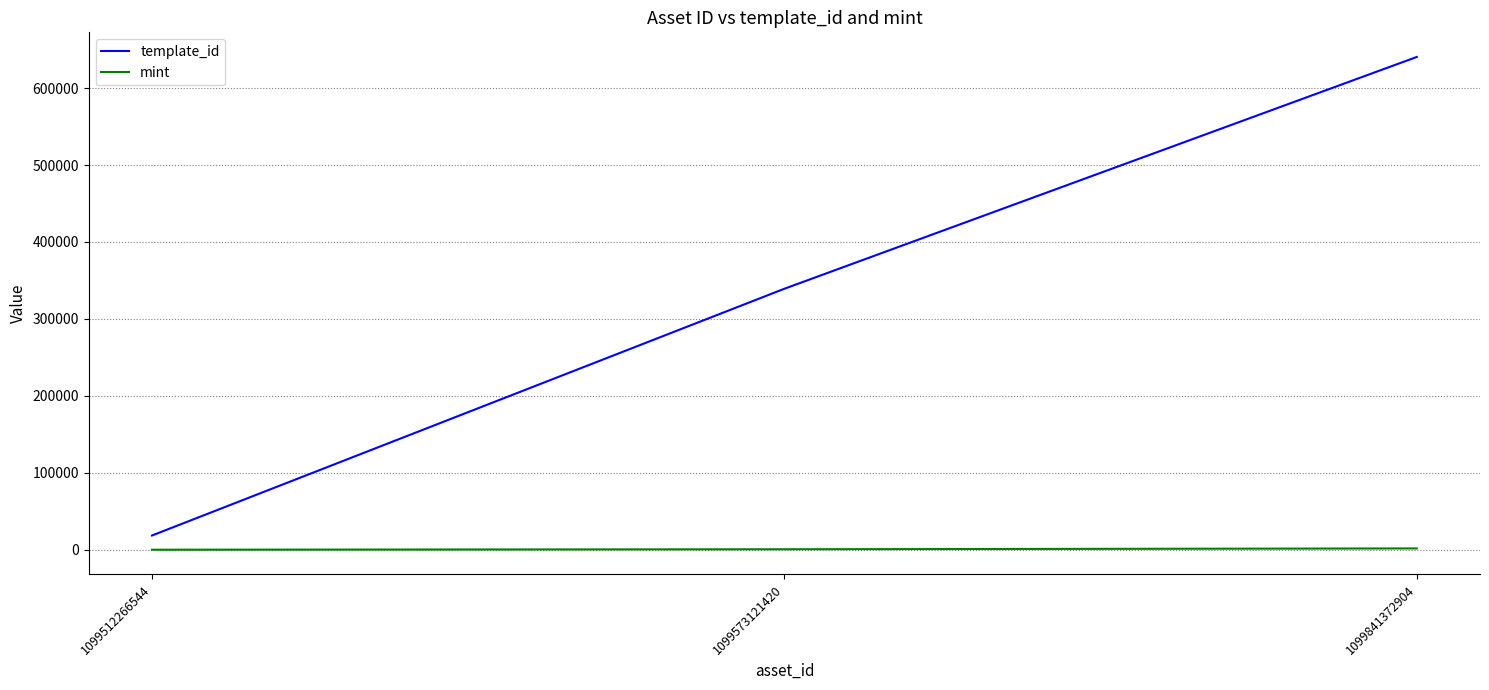

Which series has the largest range (max minus min)?

template_id